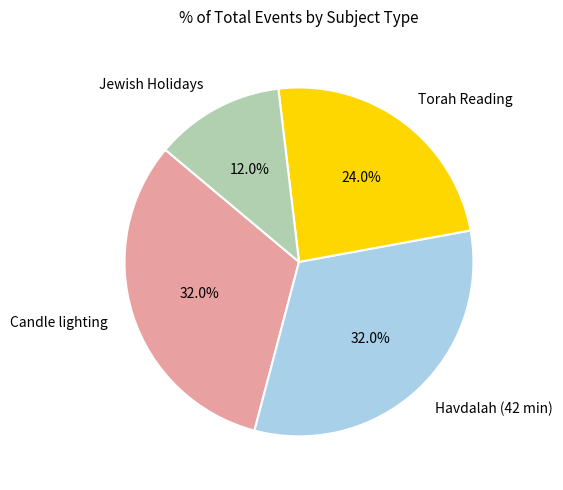

Is there any slice that represents more than half of the pie?

No